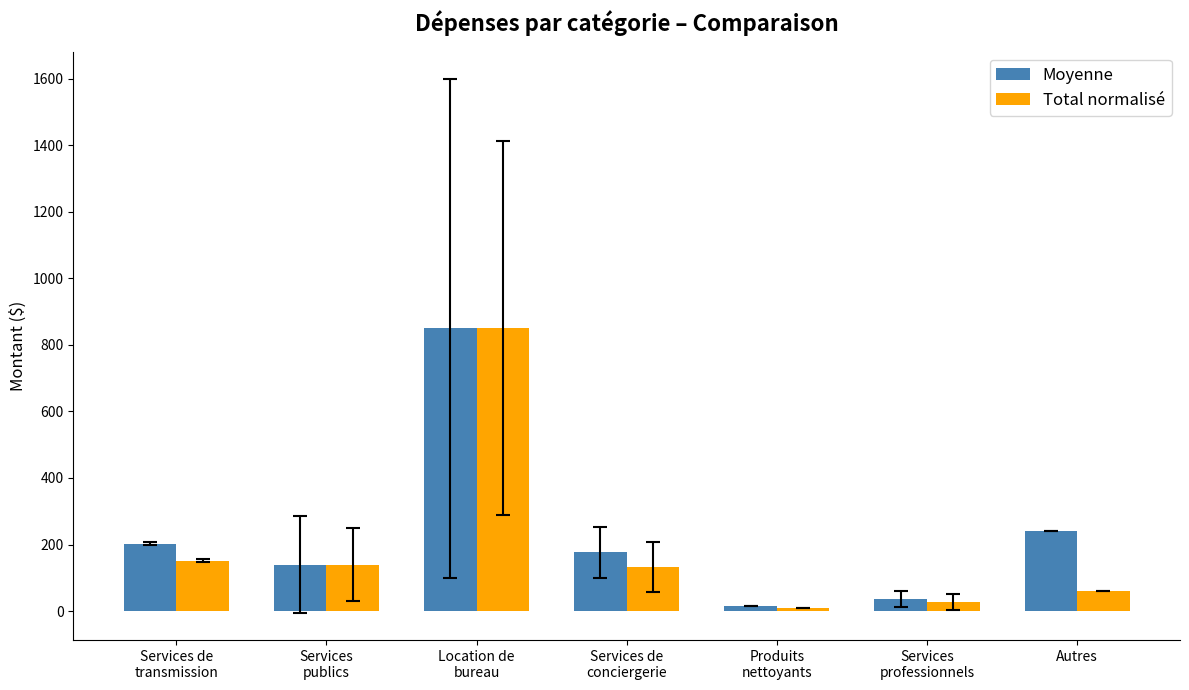

What is the difference between the maximum and second lowest values in the Total normalisé series?

822.2